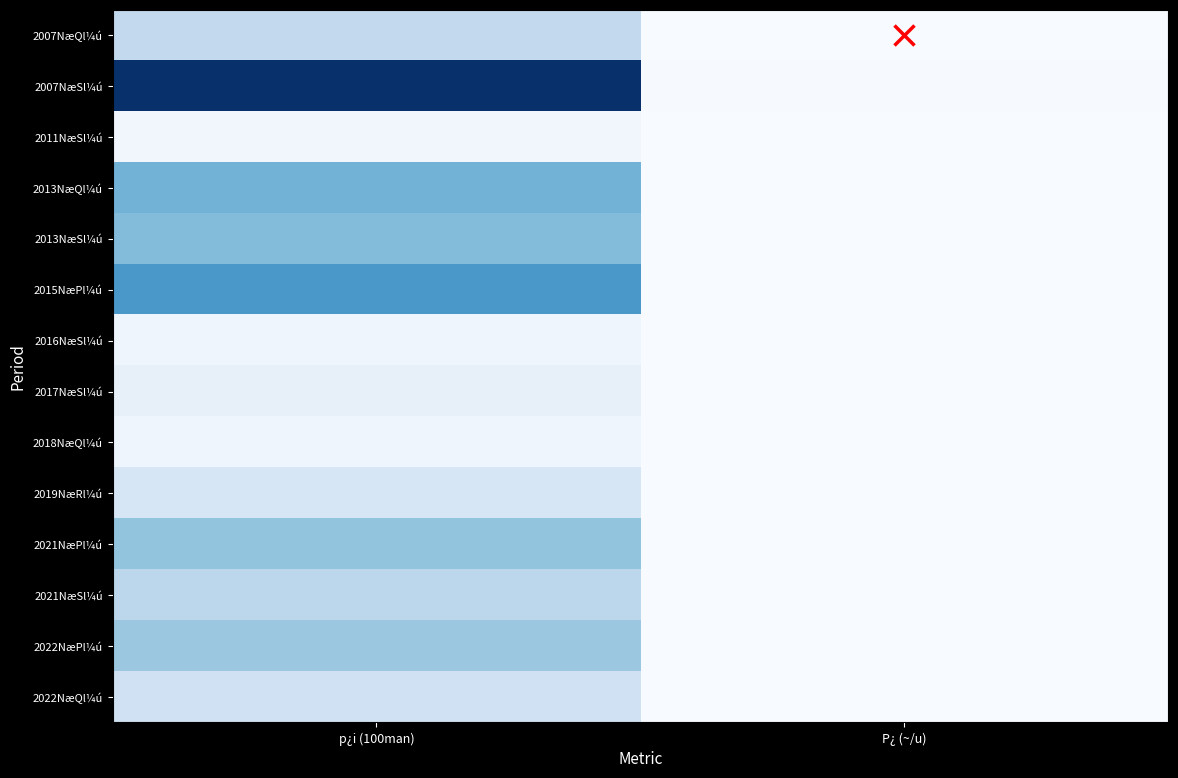

At how many categories does at least one series exceed 386?

1